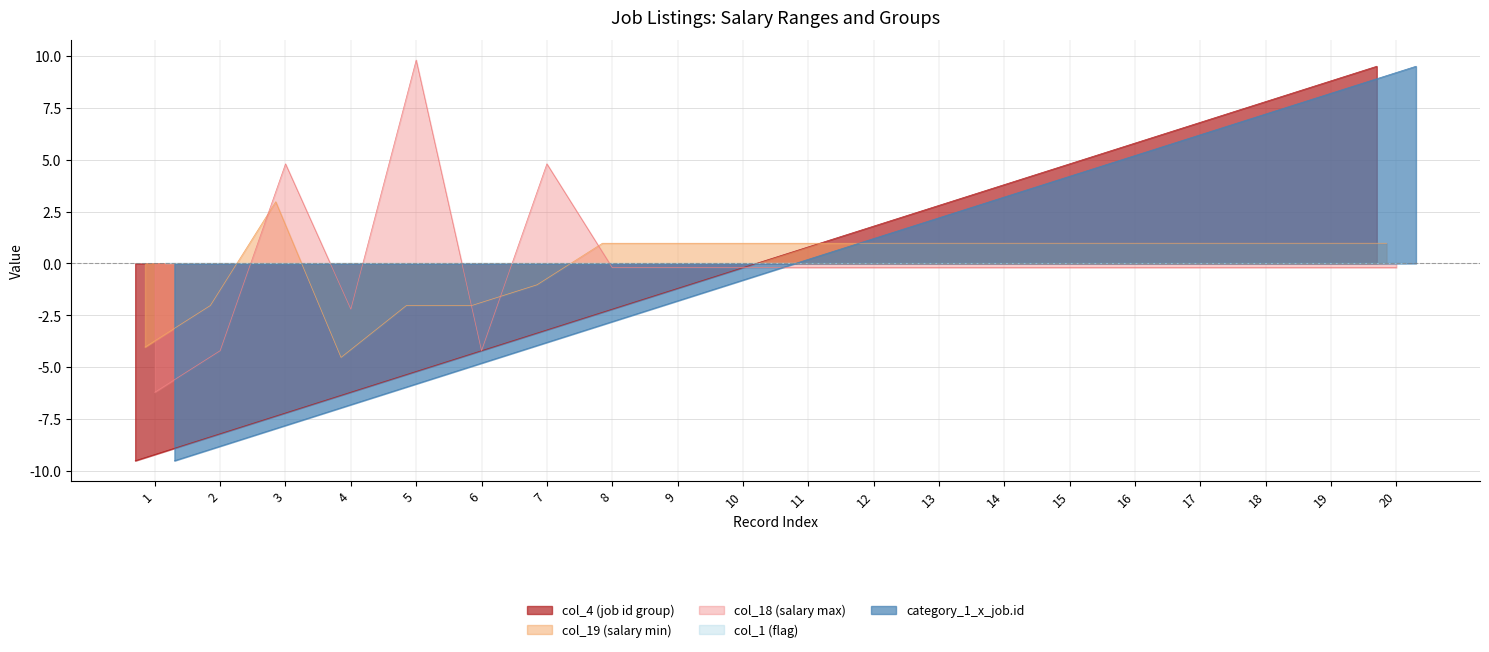

What is the difference between the maximum and minimum values in the col_4 (job id group) series?

19.0